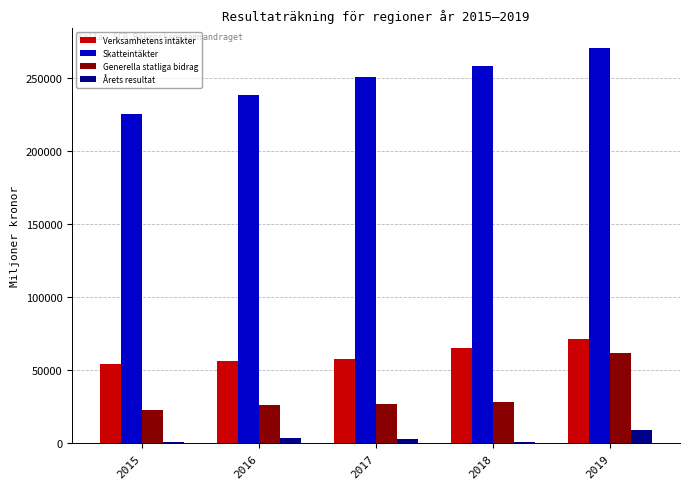

What are all the series names shown in the legend?

Verksamhetens intäkter, Skatteintäkter, Generella statliga bidrag, Årets resultat